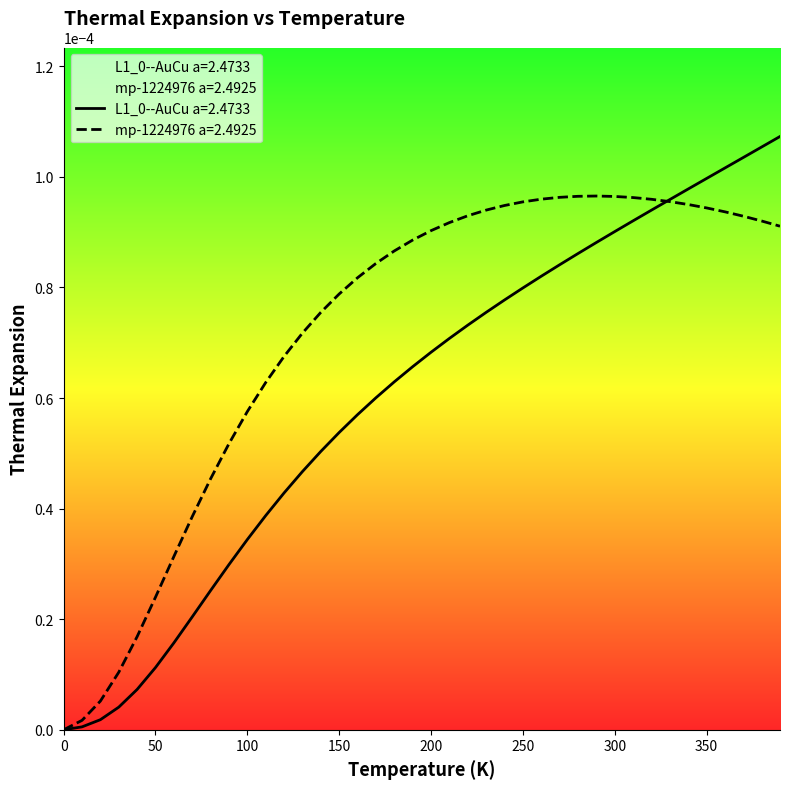

Between 300.0 and 140.0, which is larger?

300.0